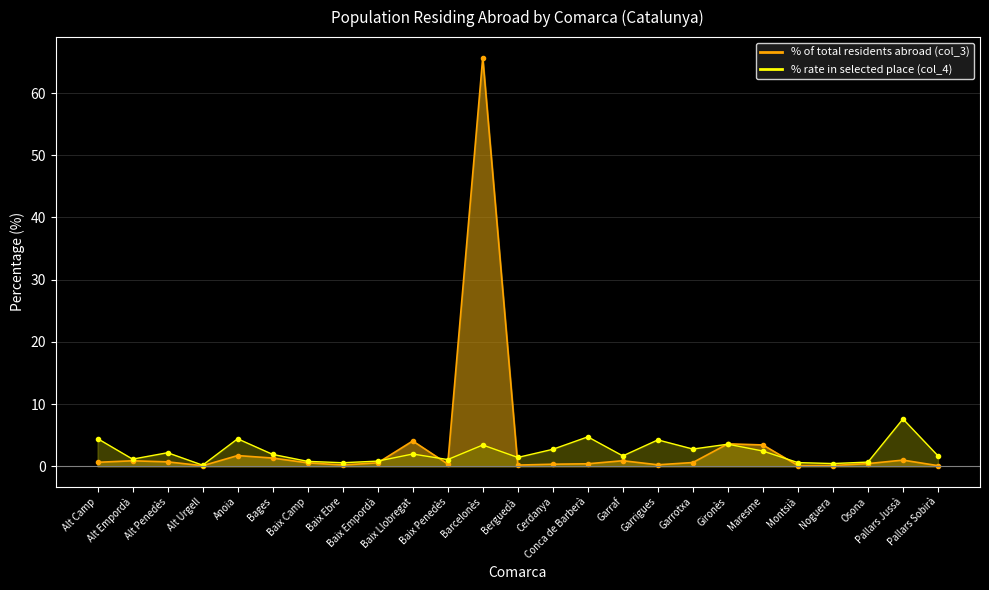

What is the difference between the maximum and minimum values in the % of total residents abroad (col_3) series?

65.6